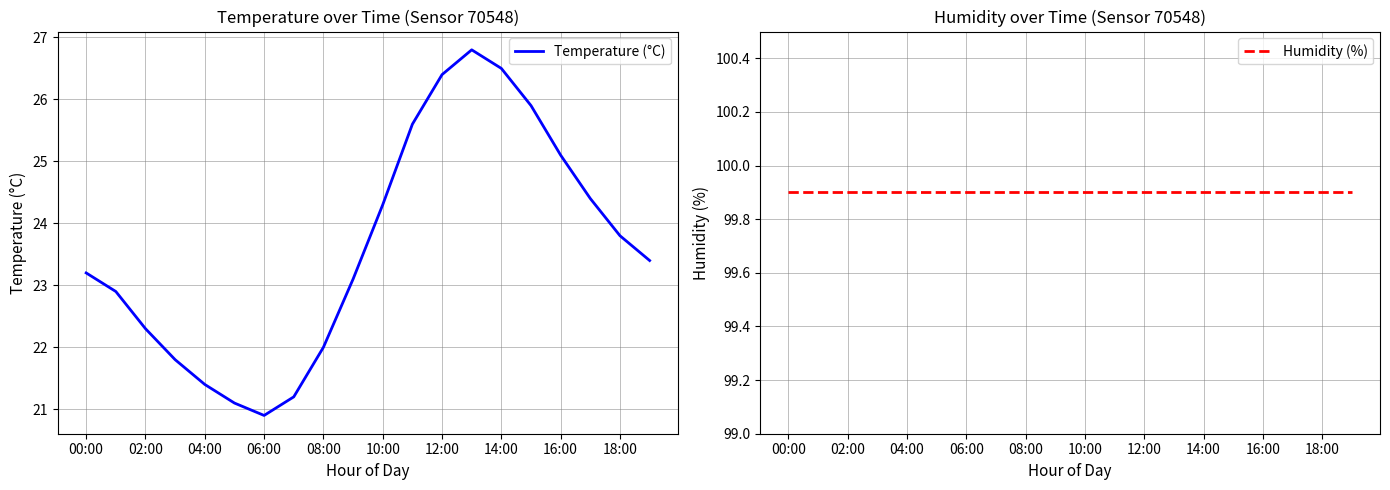

What is the average value of the Humidity (%) series?

99.9